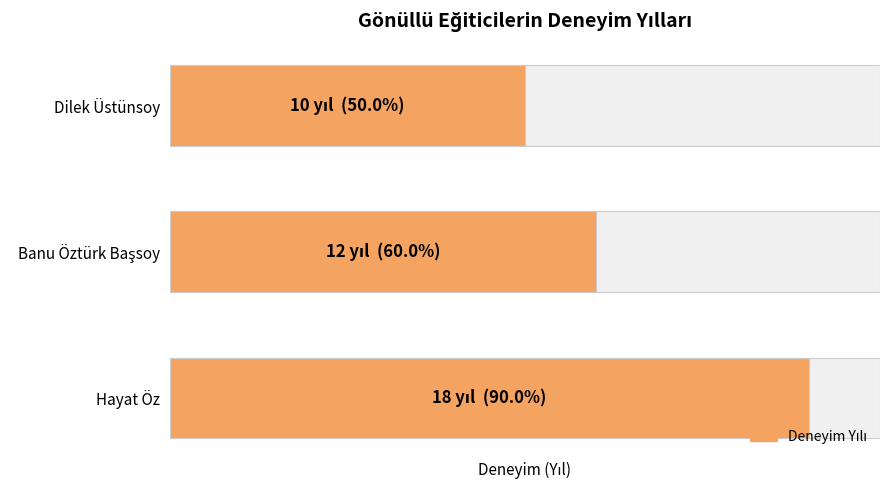

The value at Banu Öztürk Başsoy is 17. True or false?

False